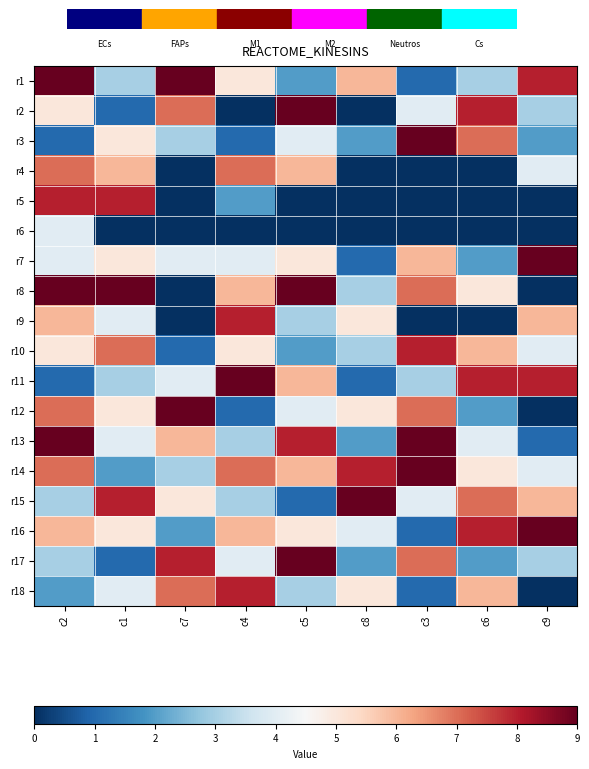

Reading right to left, list all the values displayed in this chart.

r1: c9=8	c6=3	c3=1	c8=6	c5=2	c4=5	c7=9	c1=3	c2=9
r2: c9=3	c6=8	c3=4	c8=0	c5=9	c4=0	c7=7	c1=1	c2=5
r3: c9=2	c6=7	c3=9	c8=2	c5=4	c4=1	c7=3	c1=5	c2=1
r4: c9=4	c6=0	c3=0	c8=0	c5=6	c4=7	c7=0	c1=6	c2=7
r5: c9=0	c6=0	c3=0	c8=0	c5=0	c4=2	c7=0	c1=8	c2=8
r6: c9=0	c6=0	c3=0	c8=0	c5=0	c4=0	c7=0	c1=0	c2=4
r7: c9=9	c6=2	c3=6	c8=1	c5=5	c4=4	c7=4	c1=5	c2=4
r8: c9=0	c6=5	c3=7	c8=3	c5=9	c4=6	c7=0	c1=9	c2=9
r9: c9=6	c6=0	c3=0	c8=5	c5=3	c4=8	c7=0	c1=4	c2=6
r10: c9=4	c6=6	c3=8	c8=3	c5=2	c4=5	c7=1	c1=7	c2=5
r11: c9=8	c6=8	c3=3	c8=1	c5=6	c4=9	c7=4	c1=3	c2=1
r12: c9=0	c6=2	c3=7	c8=5	c5=4	c4=1	c7=9	c1=5	c2=7
r13: c9=1	c6=4	c3=9	c8=2	c5=8	c4=3	c7=6	c1=4	c2=9
r14: c9=4	c6=5	c3=9	c8=8	c5=6	c4=7	c7=3	c1=2	c2=7
r15: c9=6	c6=7	c3=4	c8=9	c5=1	c4=3	c7=5	c1=8	c2=3
r16: c9=9	c6=8	c3=1	c8=4	c5=5	c4=6	c7=2	c1=5	c2=6
r17: c9=3	c6=2	c3=7	c8=2	c5=9	c4=4	c7=8	c1=1	c2=3
r18: c9=0	c6=6	c3=1	c8=5	c5=3	c4=8	c7=7	c1=4	c2=2